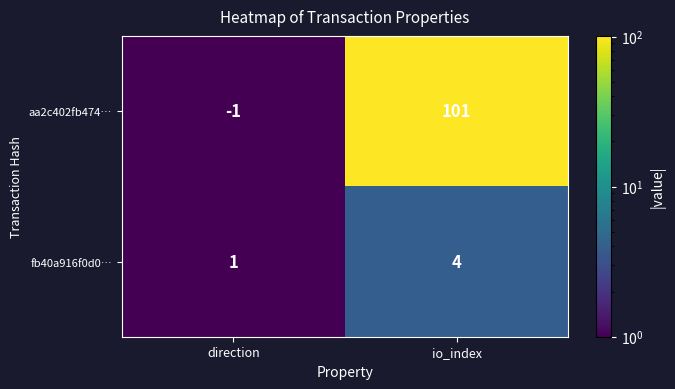

Between direction and io_index, which series saw the biggest shift?

aa2c402fb474…